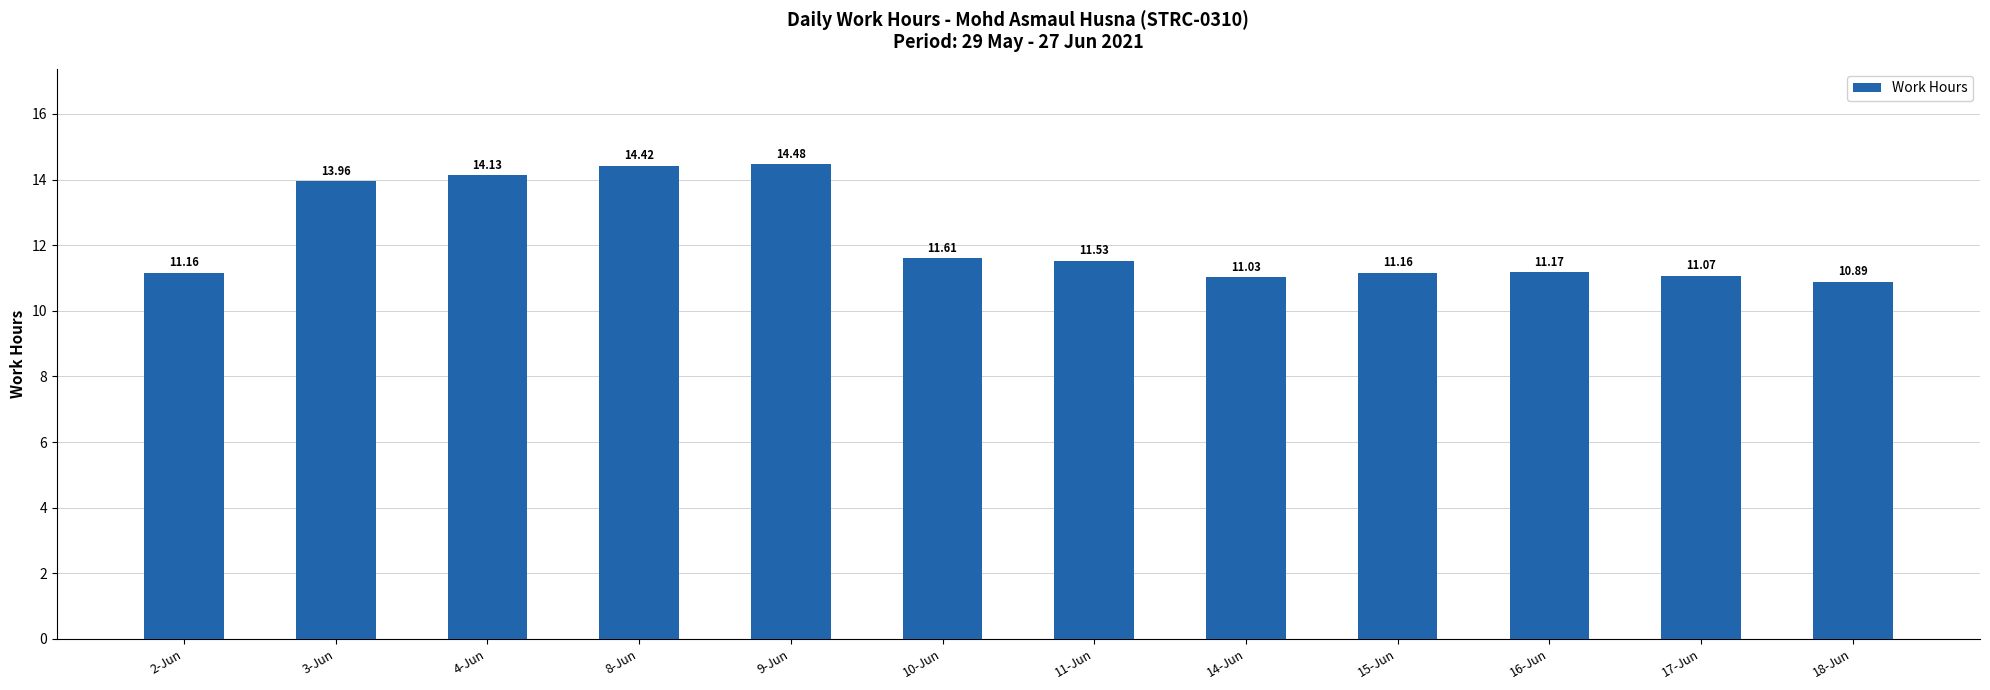

How many data points does each series have?

12